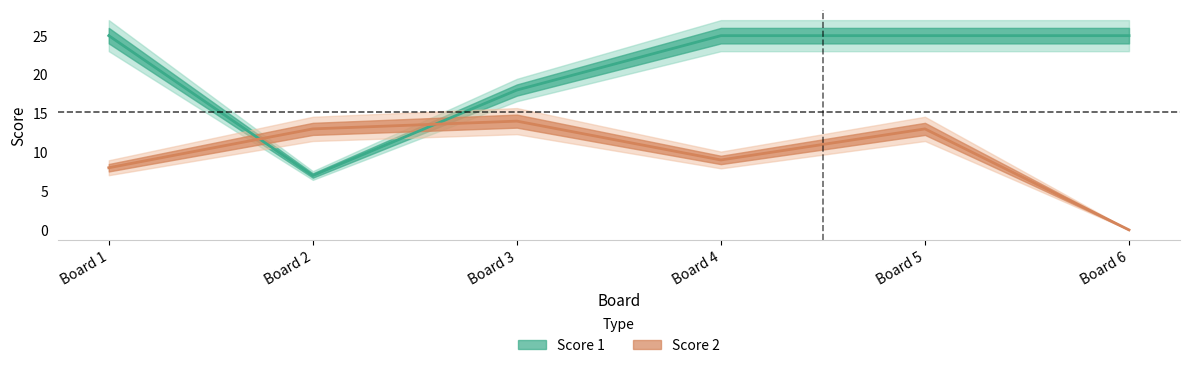

Reading left to right, what are all the values shown in this chart?

Score 1: 25	7	18	25	25	25
Score 2: 8	13	14	9	13	0